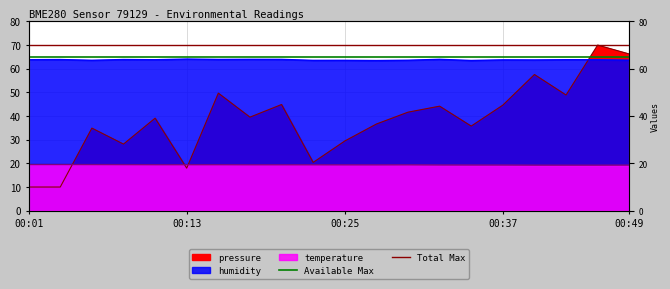

True or false: Total Max has a value of 22 at 00:01.

False